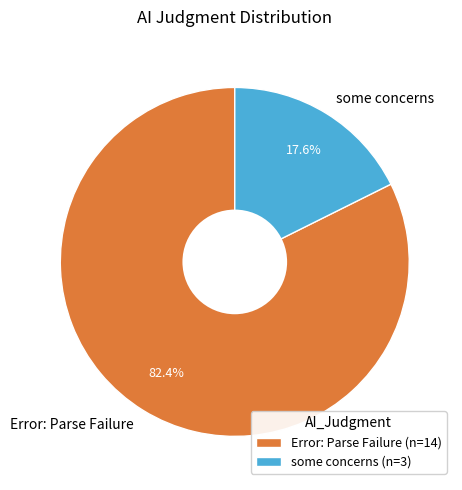

How much of the chart is everything except some concerns?

82.4%